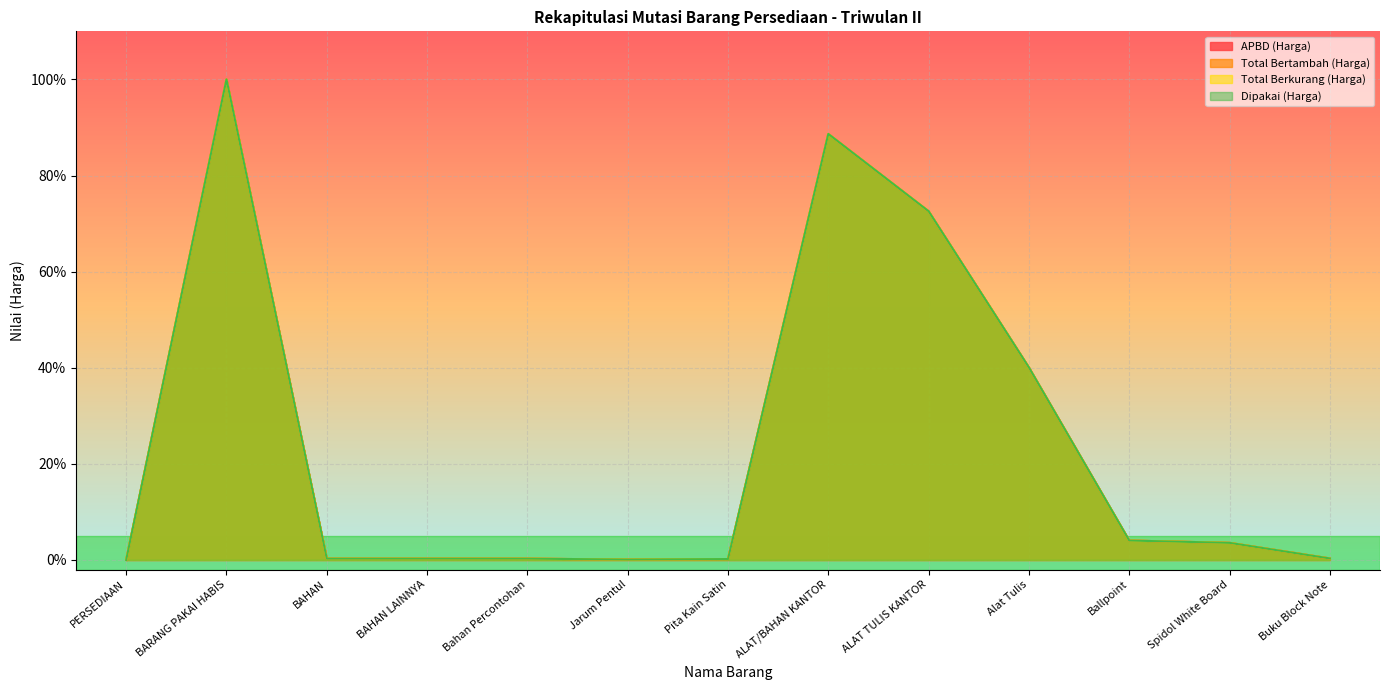

Rank the categories by Dipakai (Harga) value from highest to lowest.

BARANG PAKAI HABIS, ALAT/BAHAN KANTOR, ALAT TULIS KANTOR, Alat Tulis, Ballpoint, Spidol White Board, Buku Block Note, BAHAN, BAHAN LAINNYA, Bahan Percontohan, Pita Kain Satin, Jarum Pentul, PERSEDIAAN